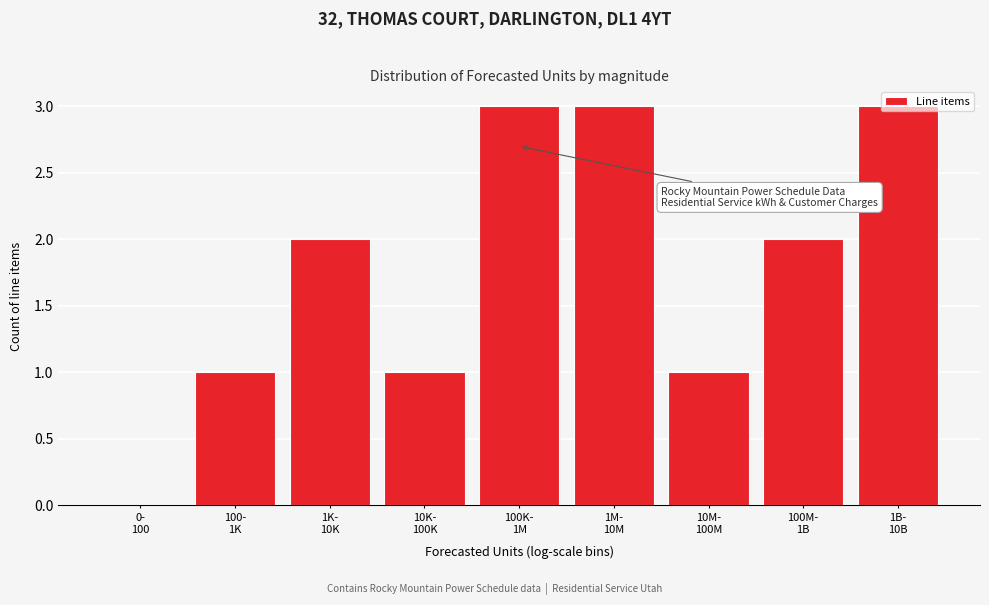

What is the greatest value displayed?

3